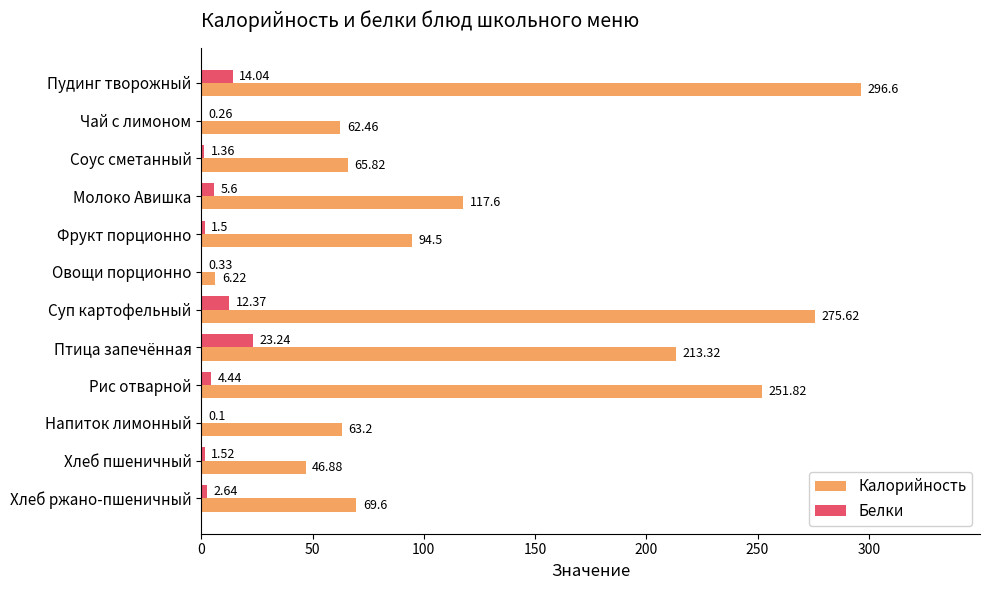

At which category does the chart reach its peak across all series?

Пудинг творожный